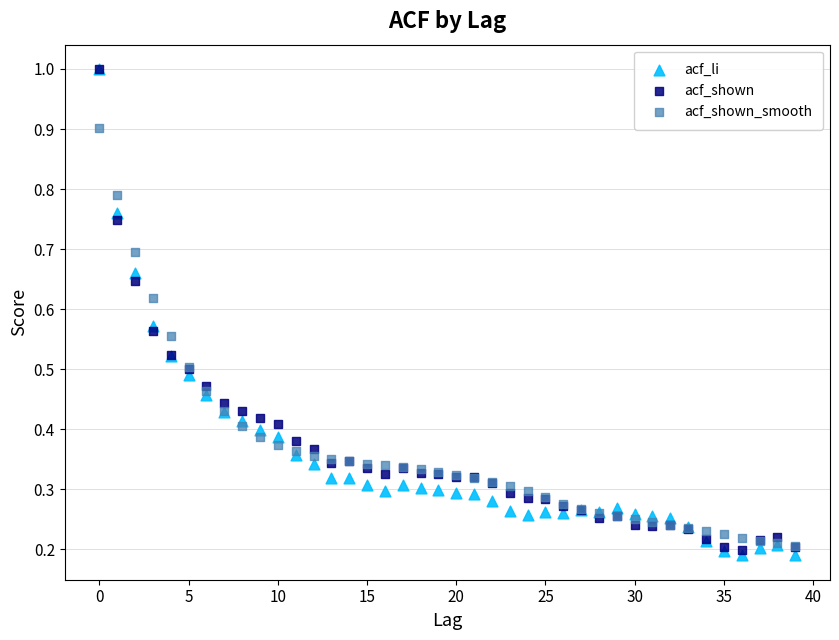

Which series reaches the minimum Y coordinate?

acf_li